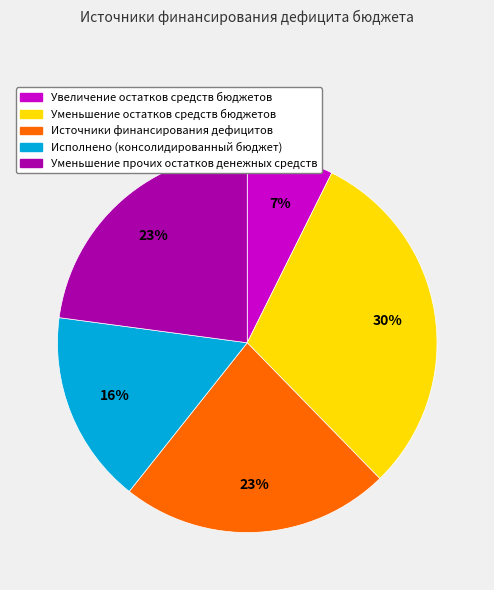

To the nearest percent, what portion does Уменьшение прочих остатков денежных средств represent?

23%